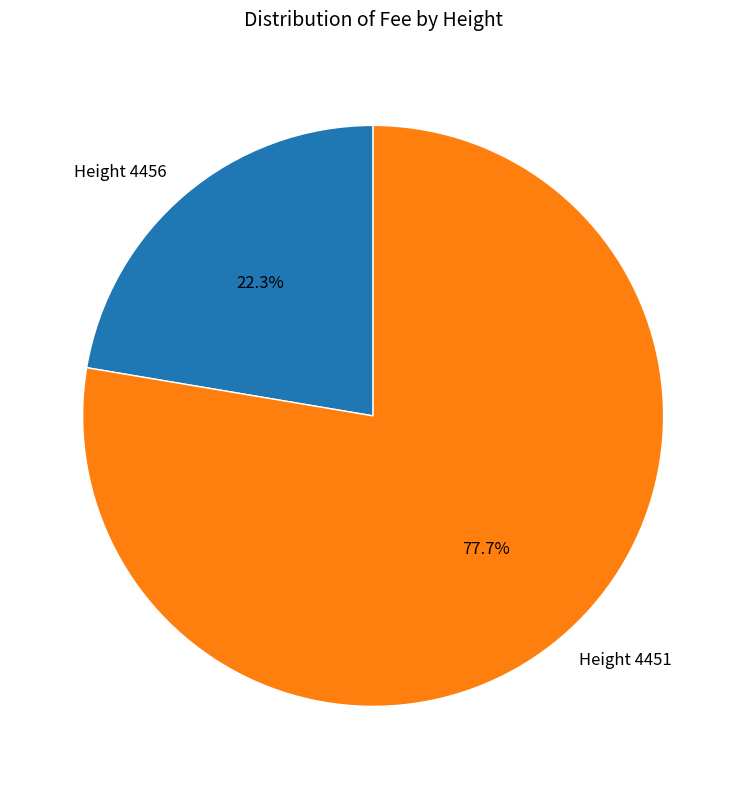

Rank the categories by value from lowest to highest.

Height 4456, Height 4451